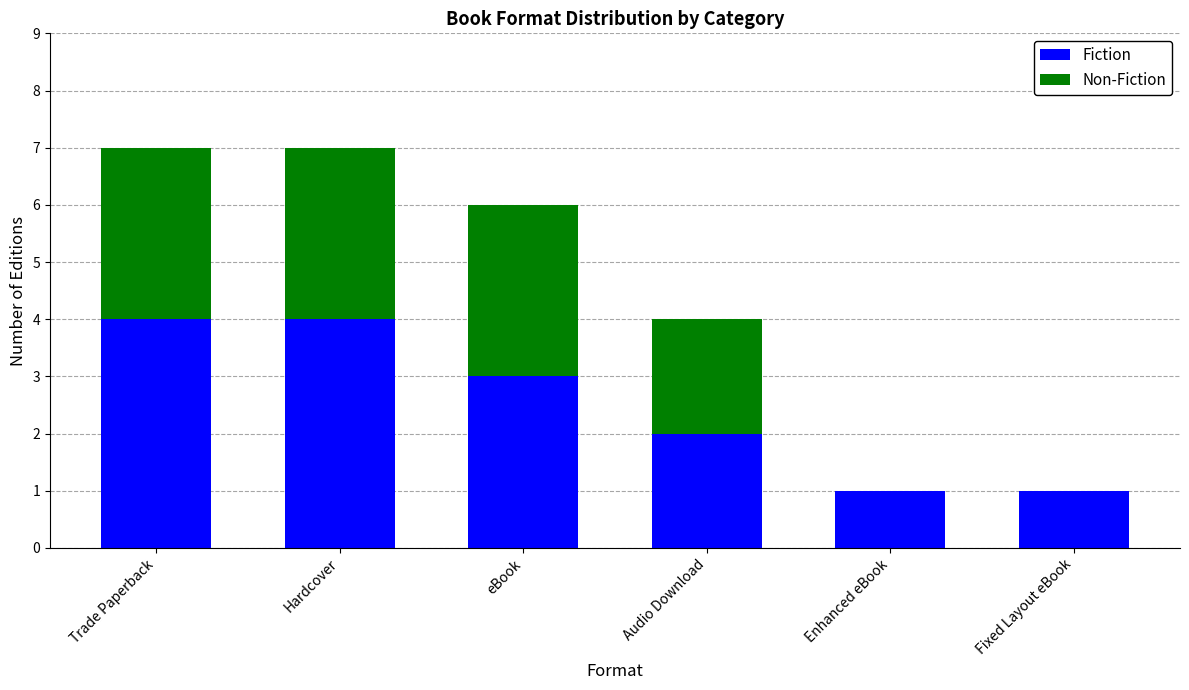

What is the maximum value for Fiction?

4